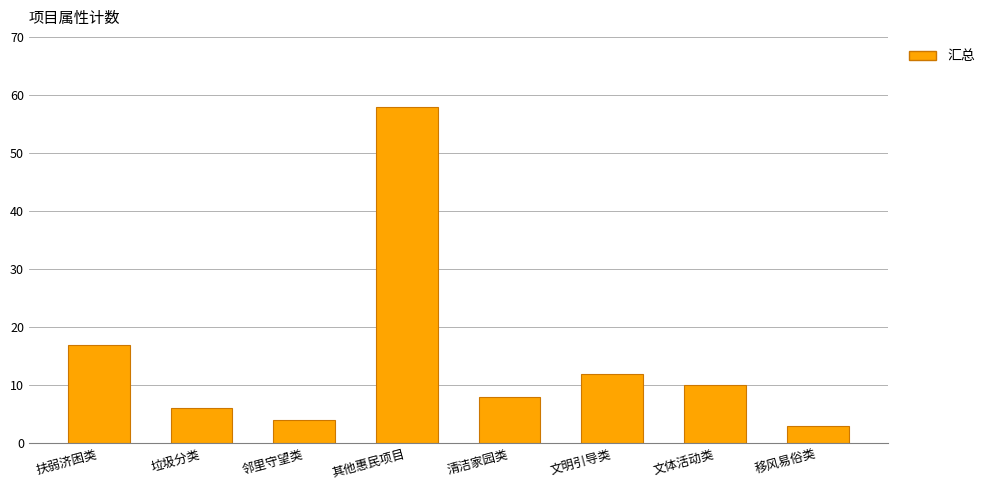

Does the chart contain any negative values?

No